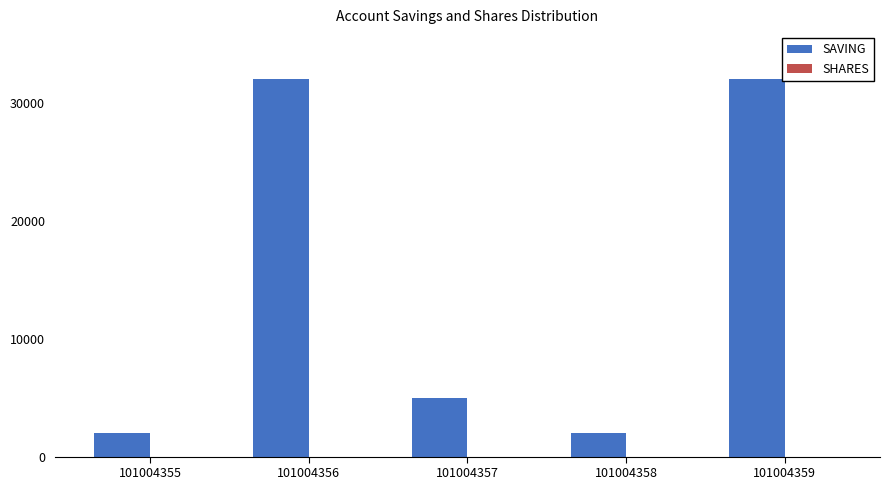

Does the chart contain any negative values?

No